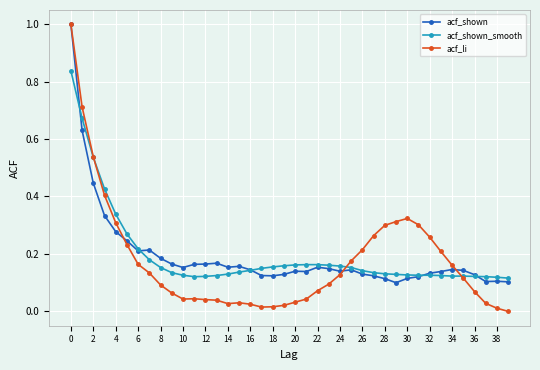

What are all the series names shown in the legend?

acf_shown, acf_shown_smooth, acf_li